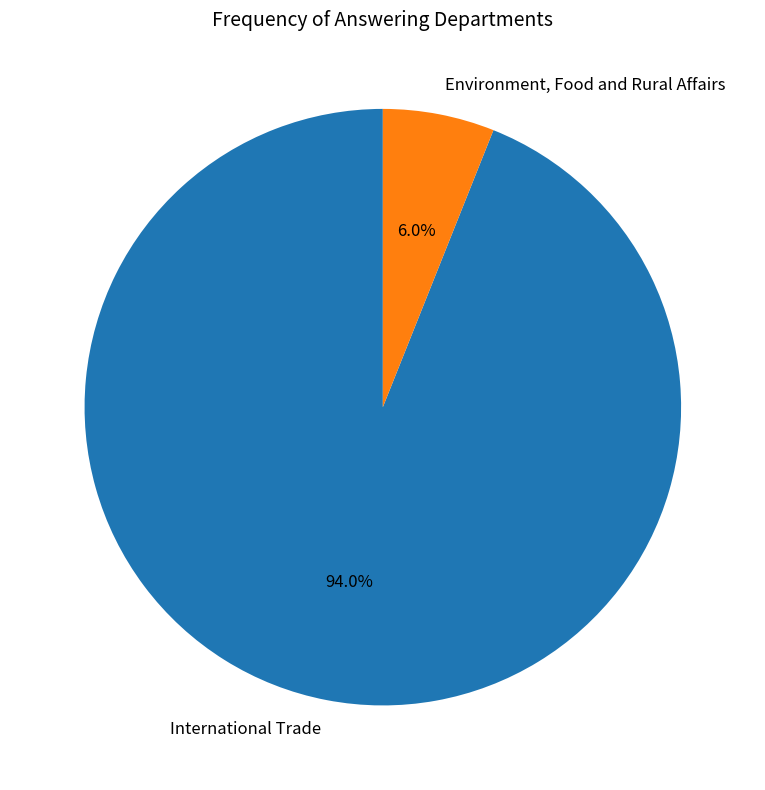

How many segments does this pie chart have?

2